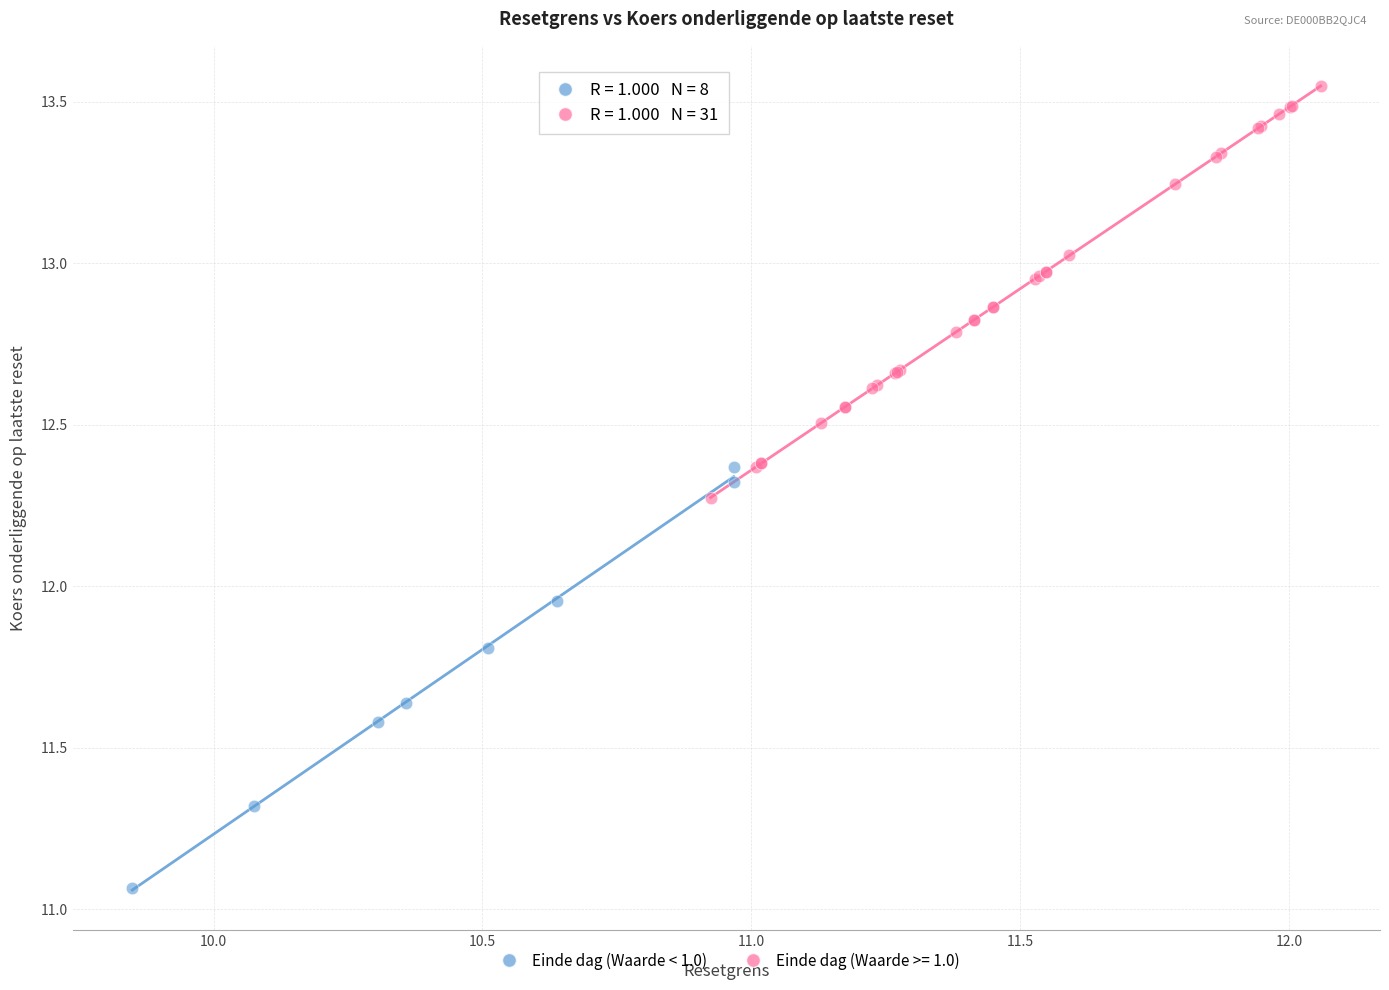

Which series reaches the minimum Y coordinate?

Einde dag (Waarde < 1.0)